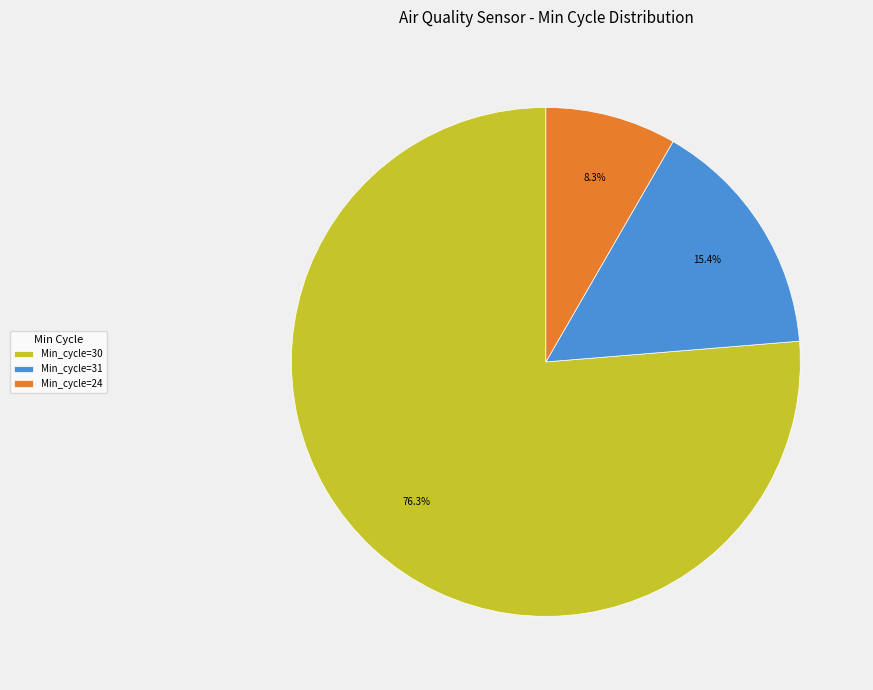

Does any single category account for the majority?

Yes